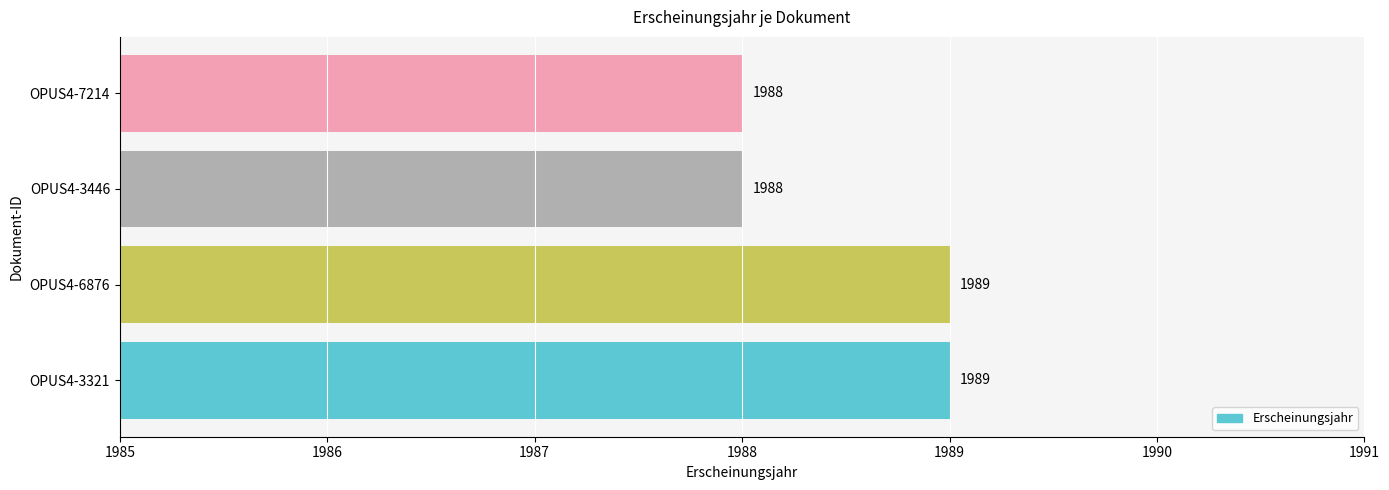

Does the chart contain any negative values?

No